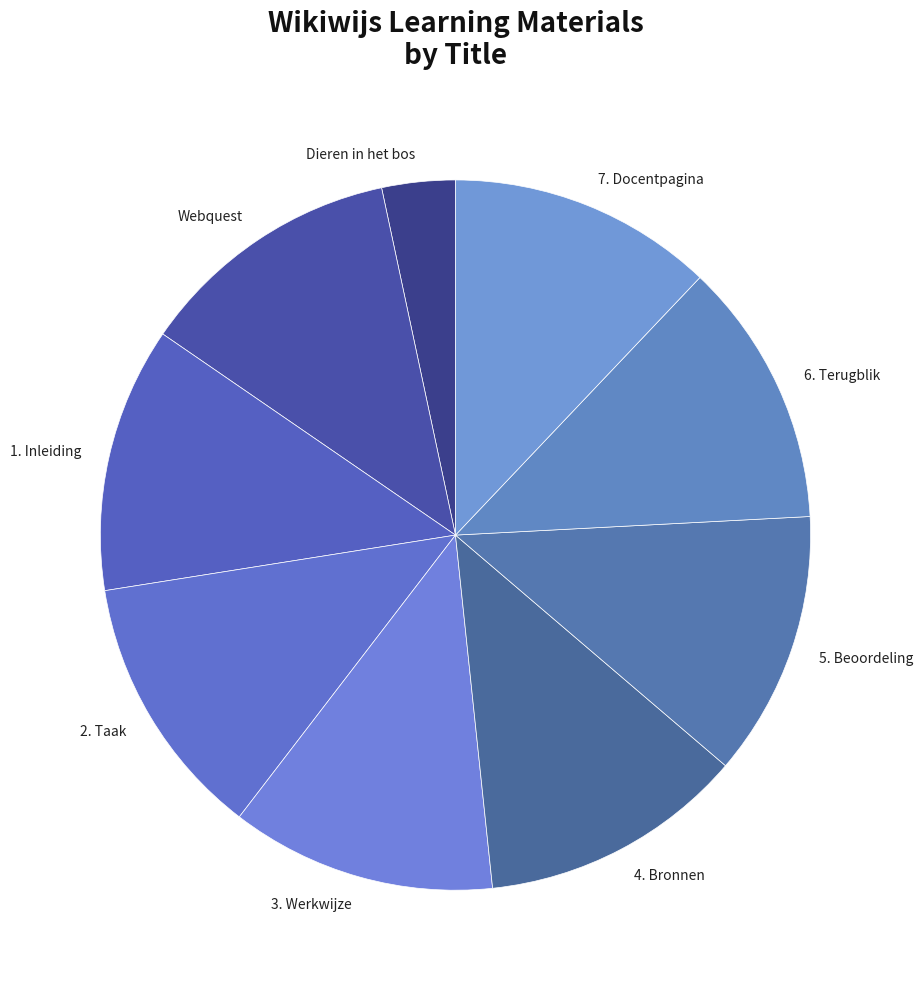

Count the number of slices in the pie.

9